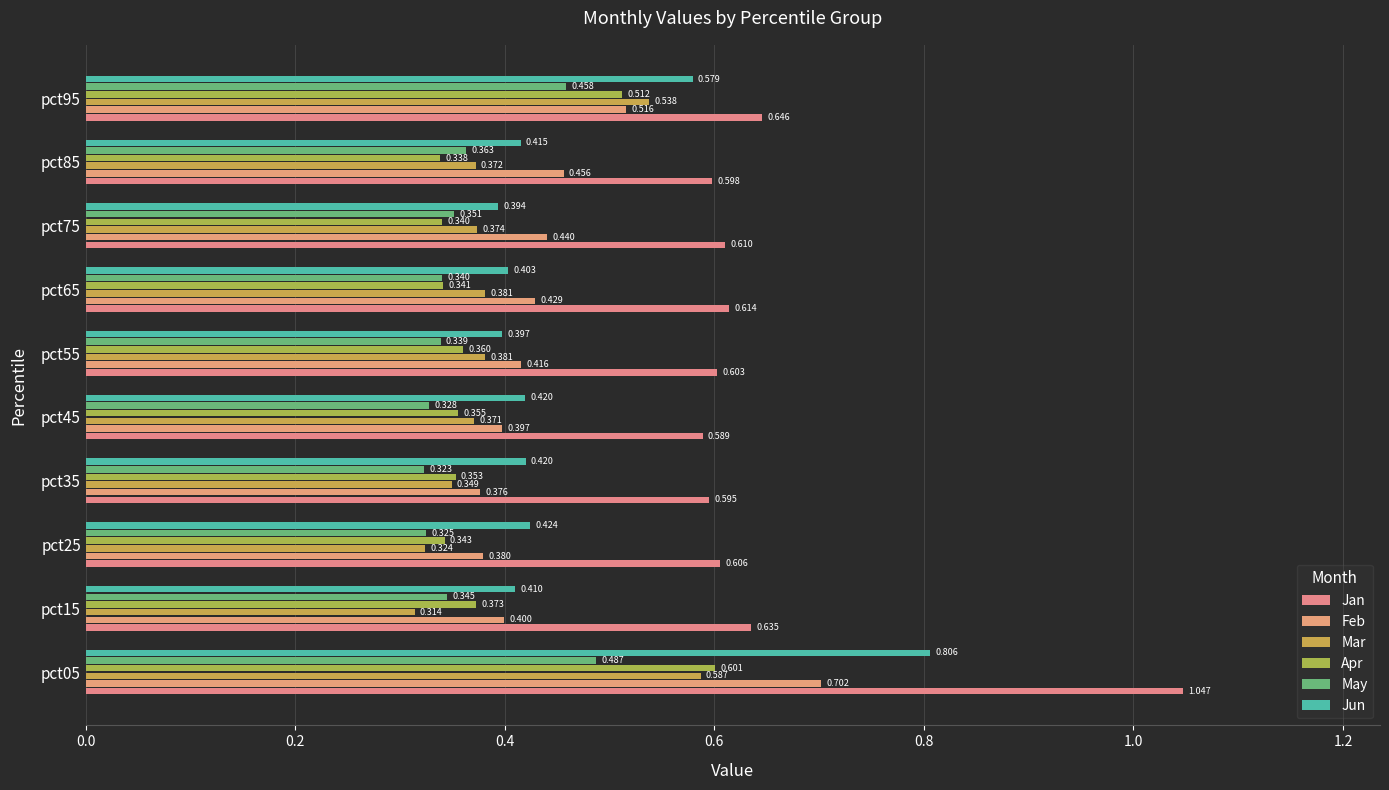

How many categories are shown in the chart?

10